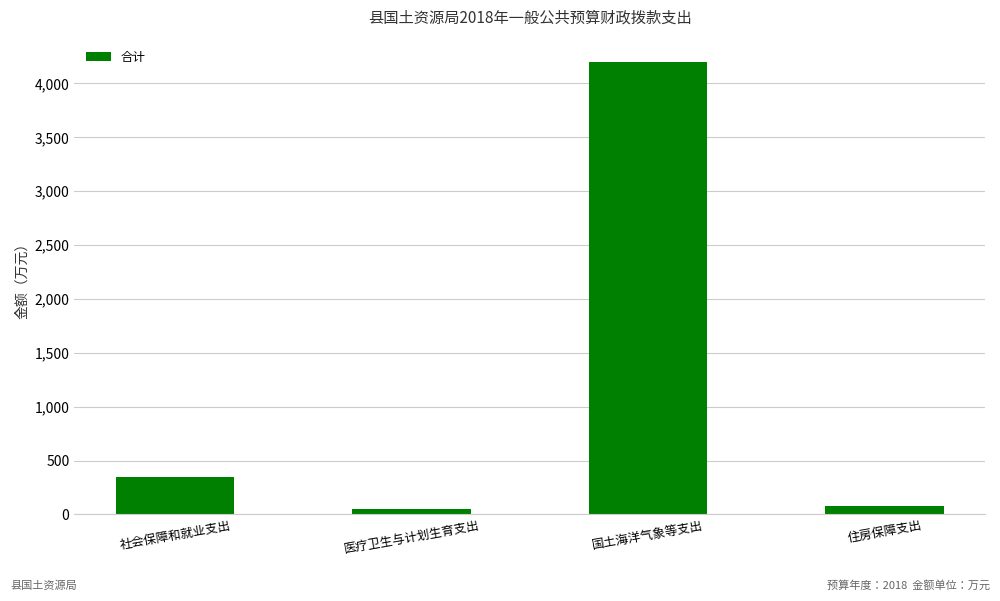

Read the value at 住房保障支出.

81.5